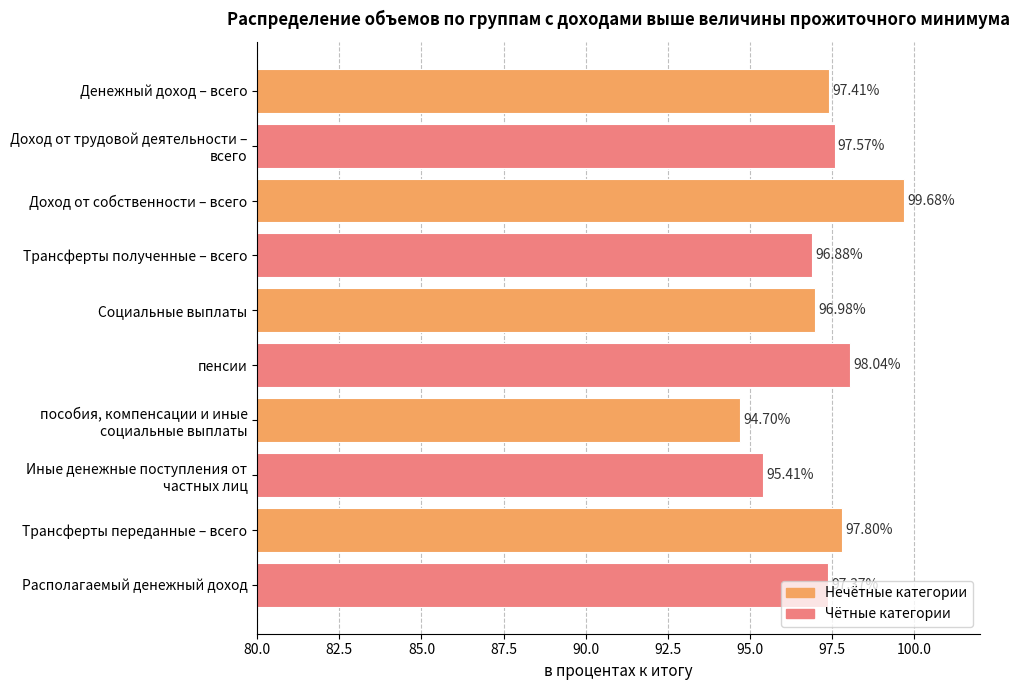

At which category does the chart reach its minimum across all series?

пособия, компенсации и иные
социальные выплаты